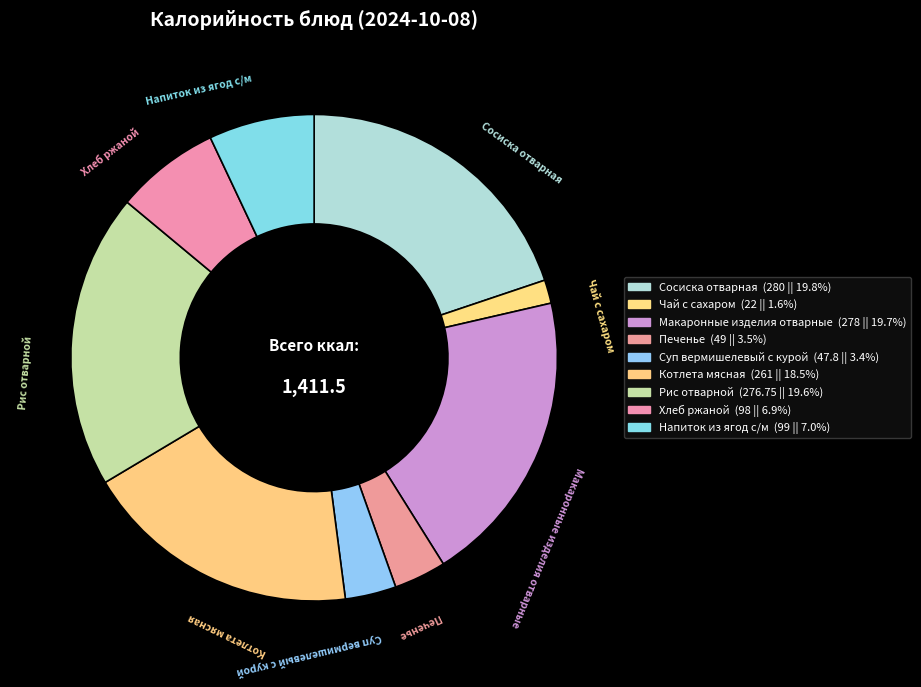

Does Рис отварной represent more than half of the total?

No